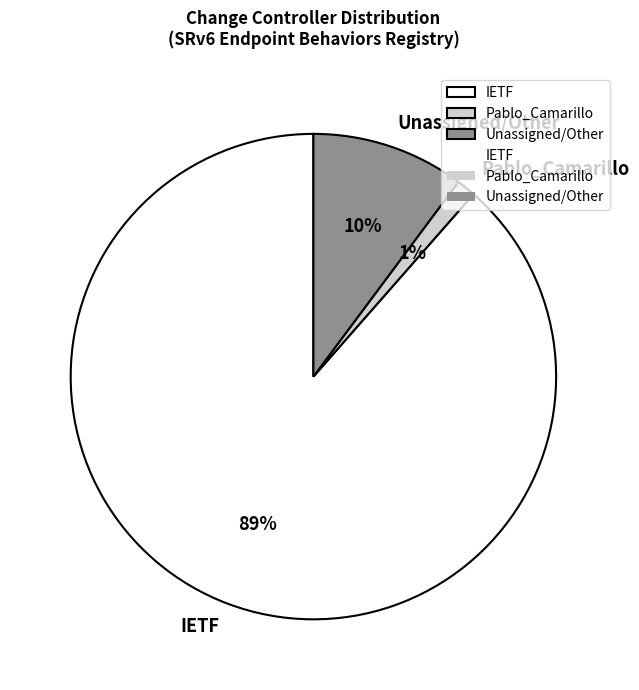

Combined, do Pablo_Camarillo and IETF account for over 50%?

Yes